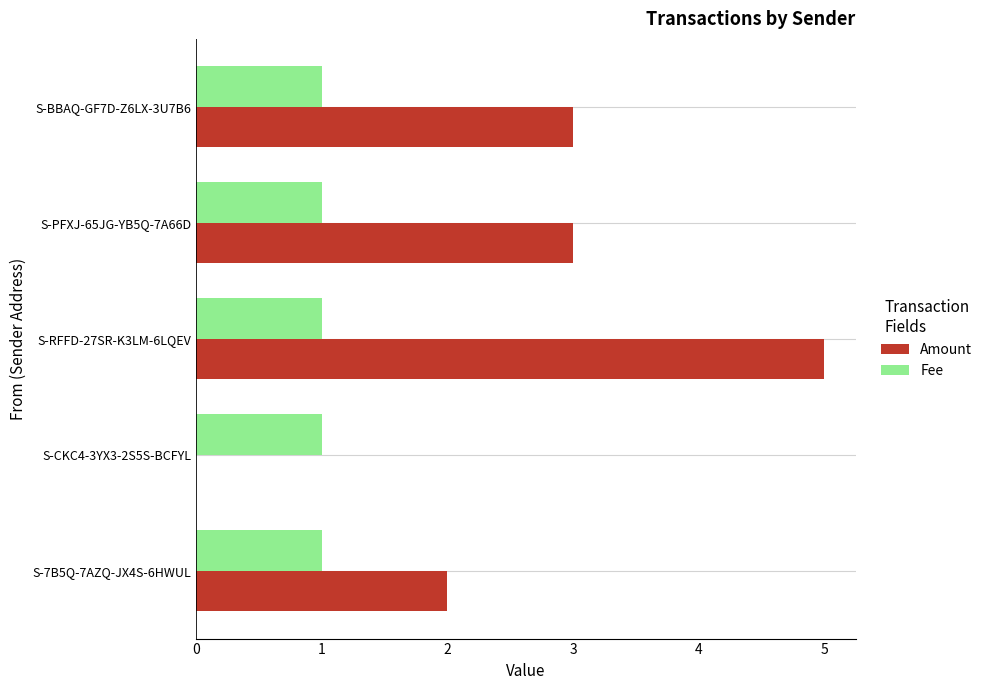

What is the greatest value displayed?

5.0